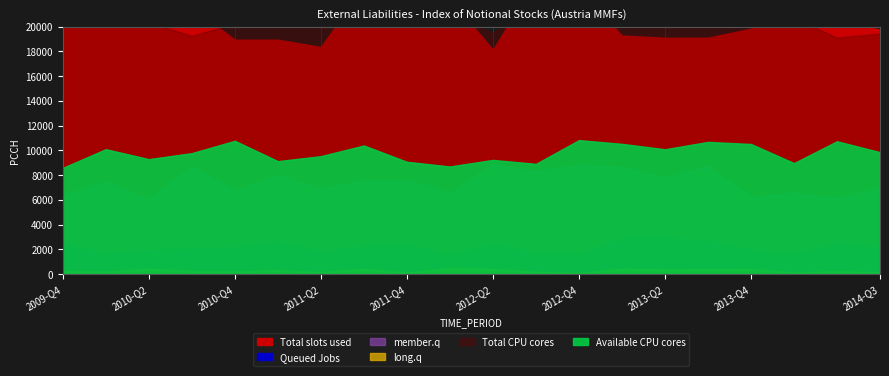

True or false: Total CPU cores has more than 2 interior local peaks.

False